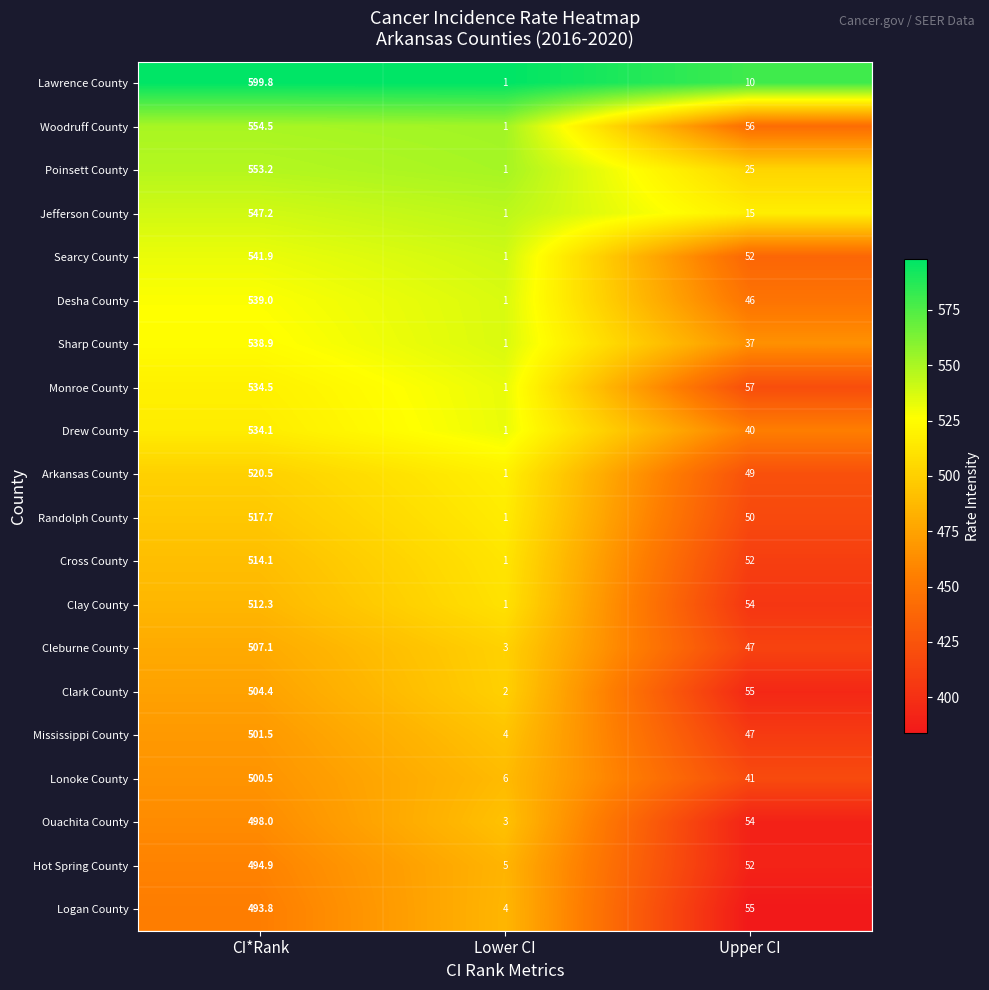

What value does the Arkansas County series have at CI*Rank?

520.5